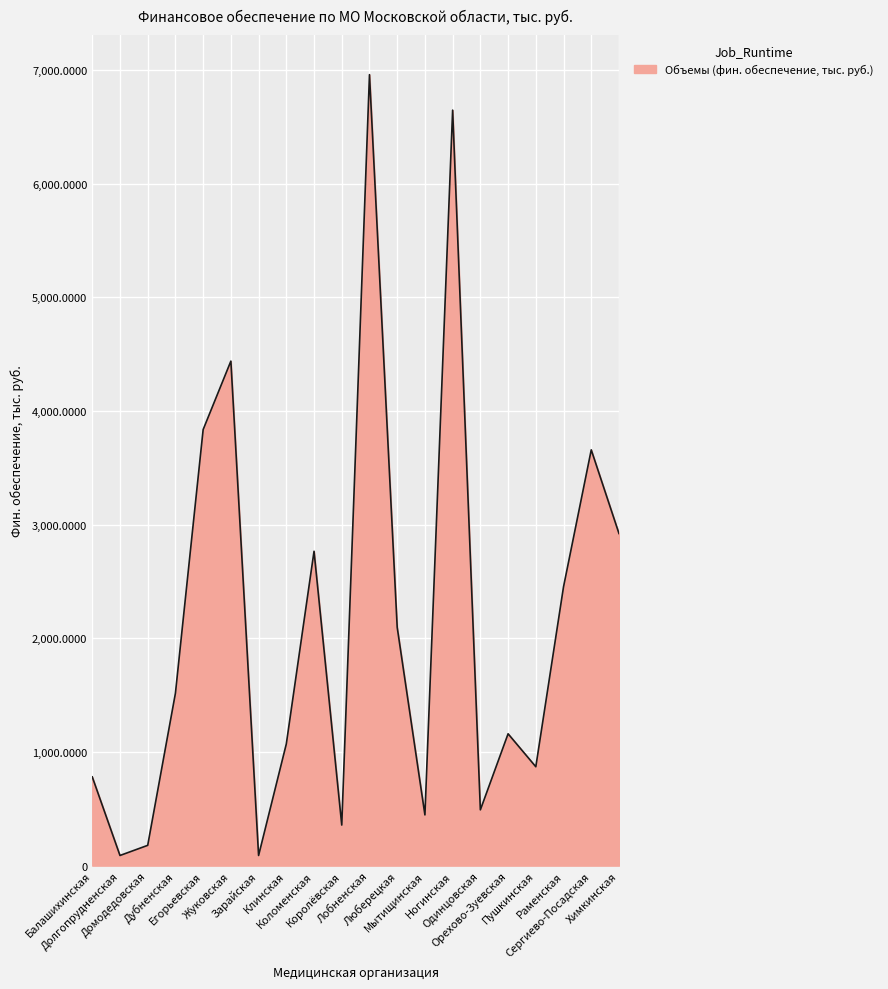

Reading left to right, list all the values displayed in this chart.

780.7	89.2	178.4	1516.7	3836.4	4438.7	89.2	1070.6	2765.8	356.9	6959.1	2096.7	446.1	6646.9	490.7	1159.9	869.9	2453.5	3658.0	2921.9